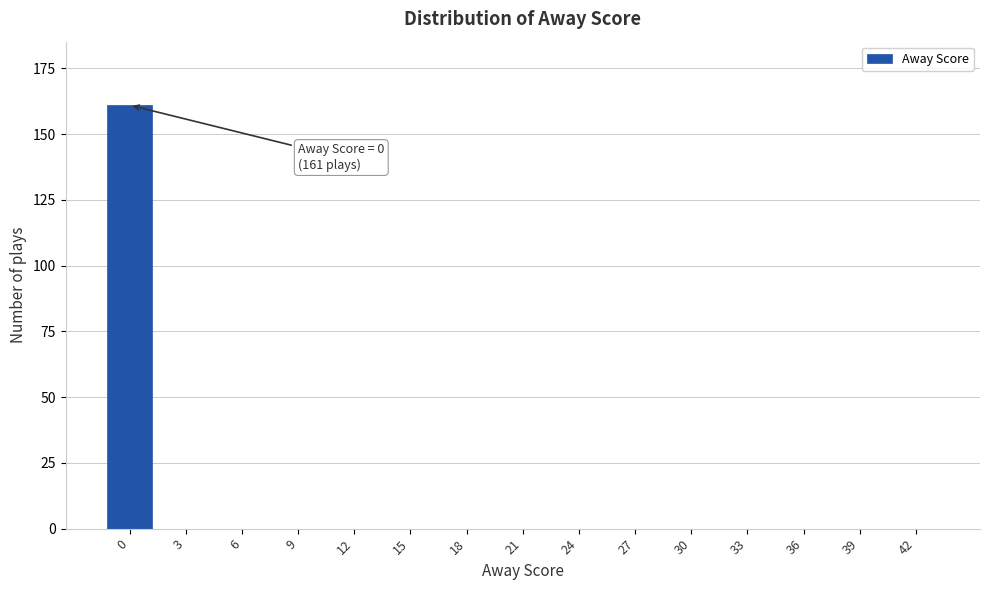

Reading left to right, list all the values displayed in this chart.

0=161	3=0	6=0	9=0	12=0	15=0	18=0	21=0	24=0	27=0	30=0	33=0	36=0	39=0	42=0